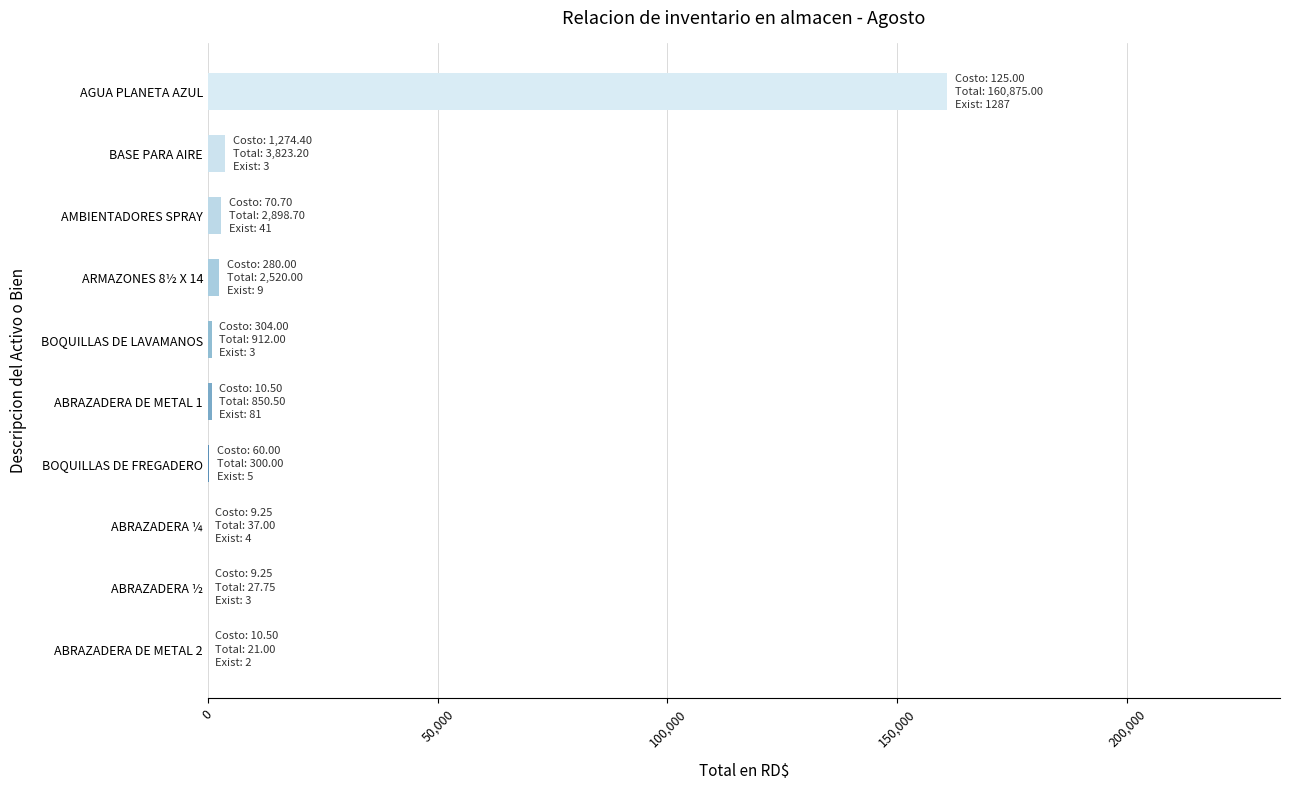

What is the maximum value shown in the chart?

160875.0